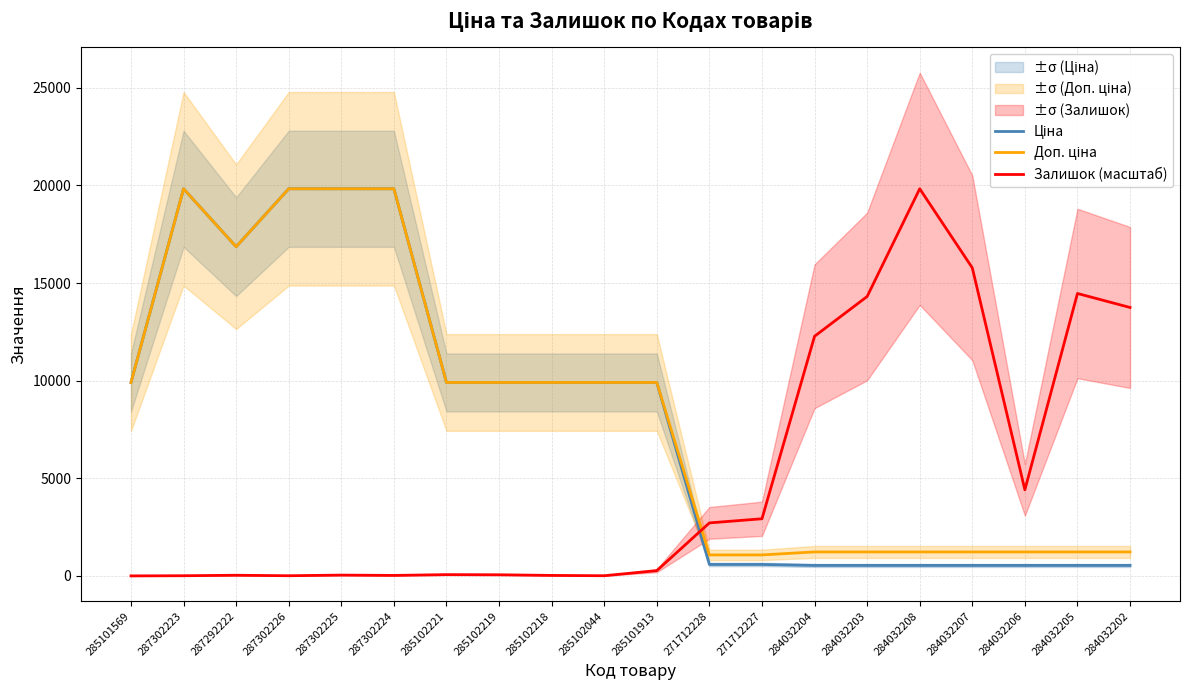

Which category has the highest value in the Залишок (масштаб) series?

284032208